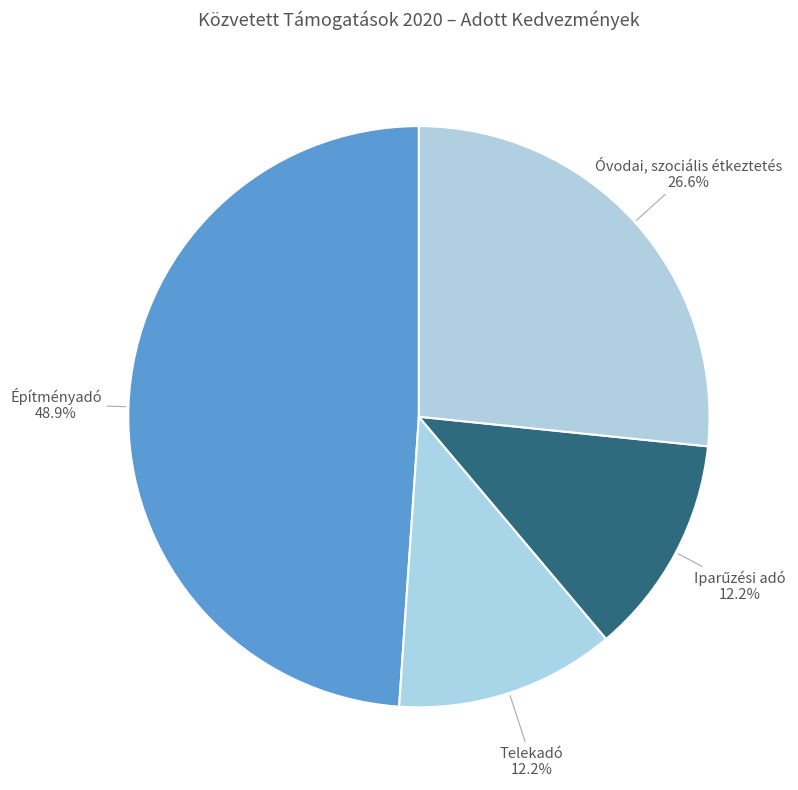

Count the number of slices in the pie.

4